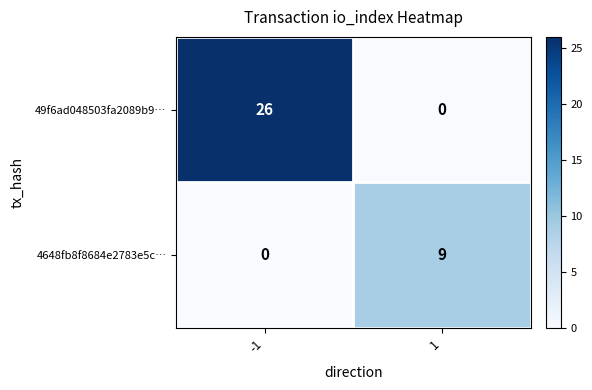

At 1, list the series in order from smallest to largest.

49f6ad048503fa2089b9…, 4648fb8f8684e2783e5c…